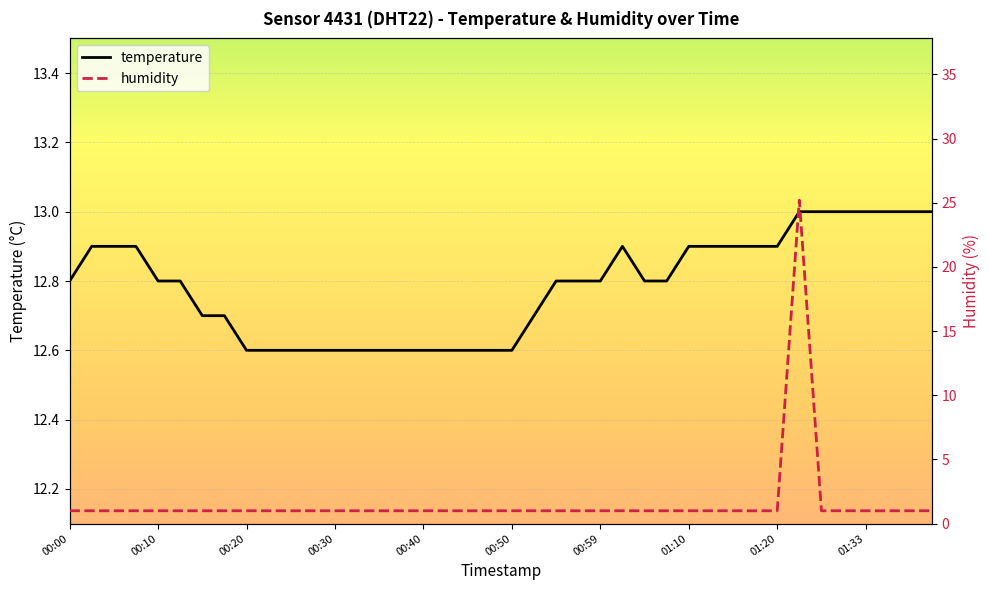

After their last crossing, which series has the higher values: temperature or humidity?

temperature